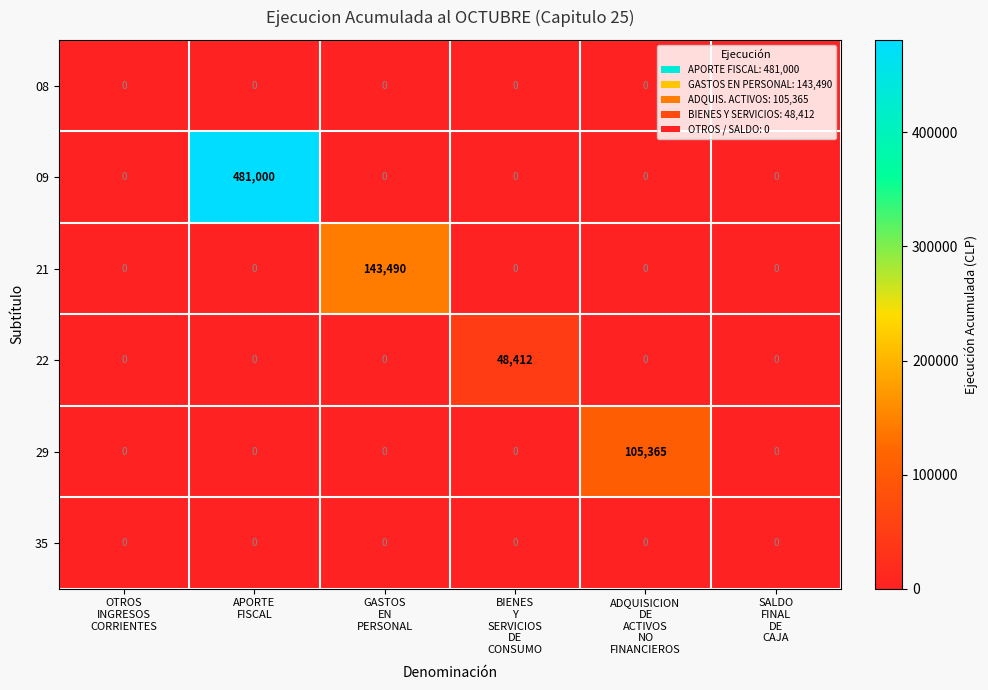

Which series has the largest range (max minus min)?

09